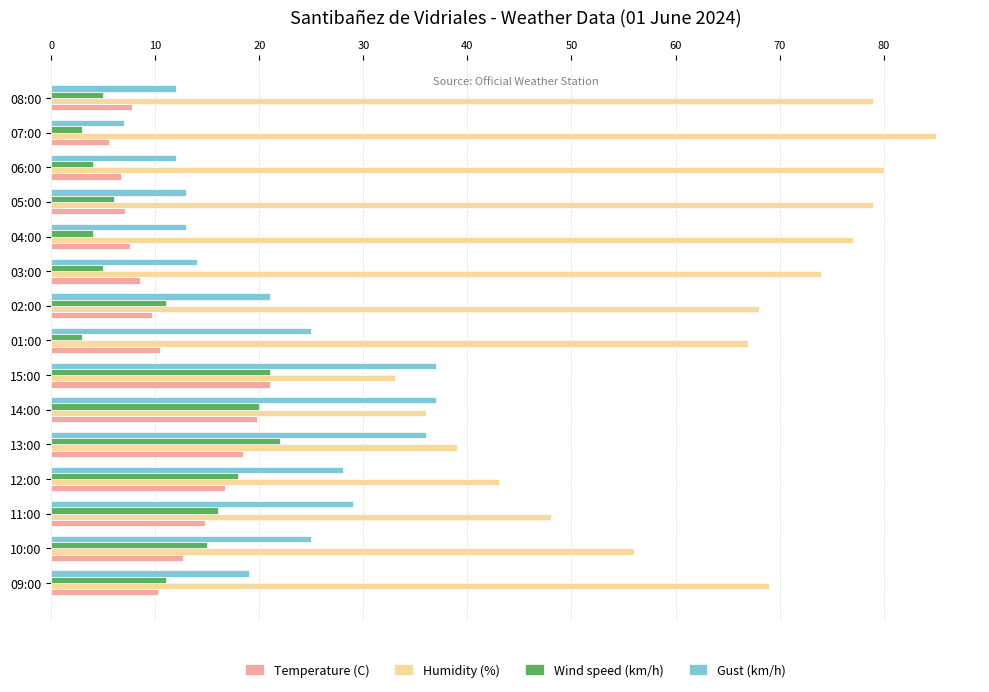

The Humidity (%) series shows 109.4 at 05:00. True or false?

False